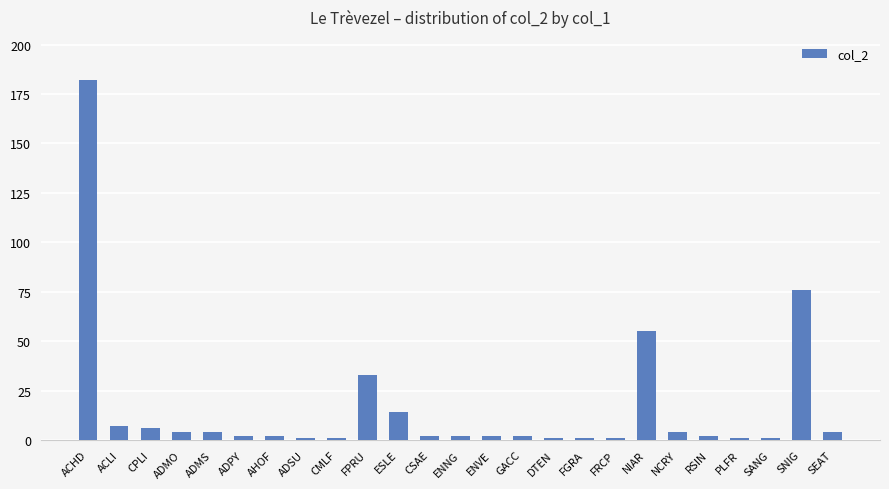

At which category does the chart reach its peak across all series?

ACHD